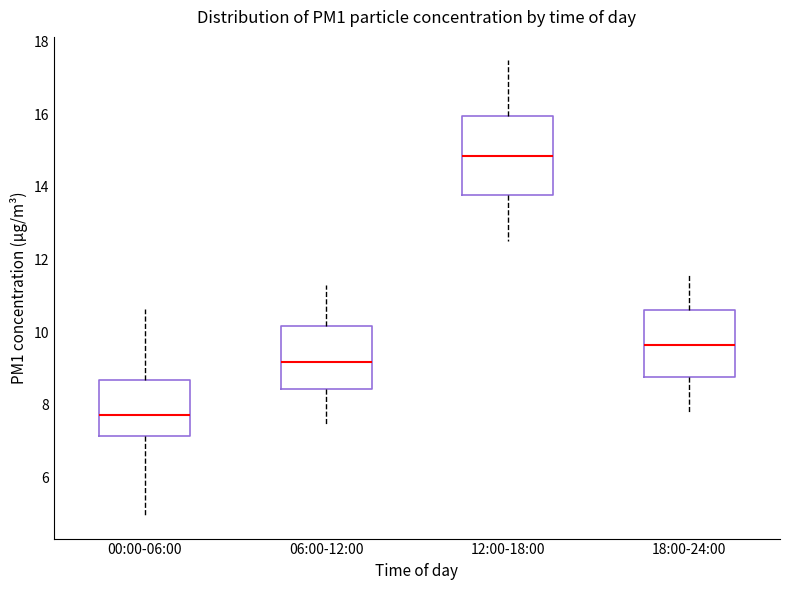

Which box's median line is the lowest?

00:00-06:00